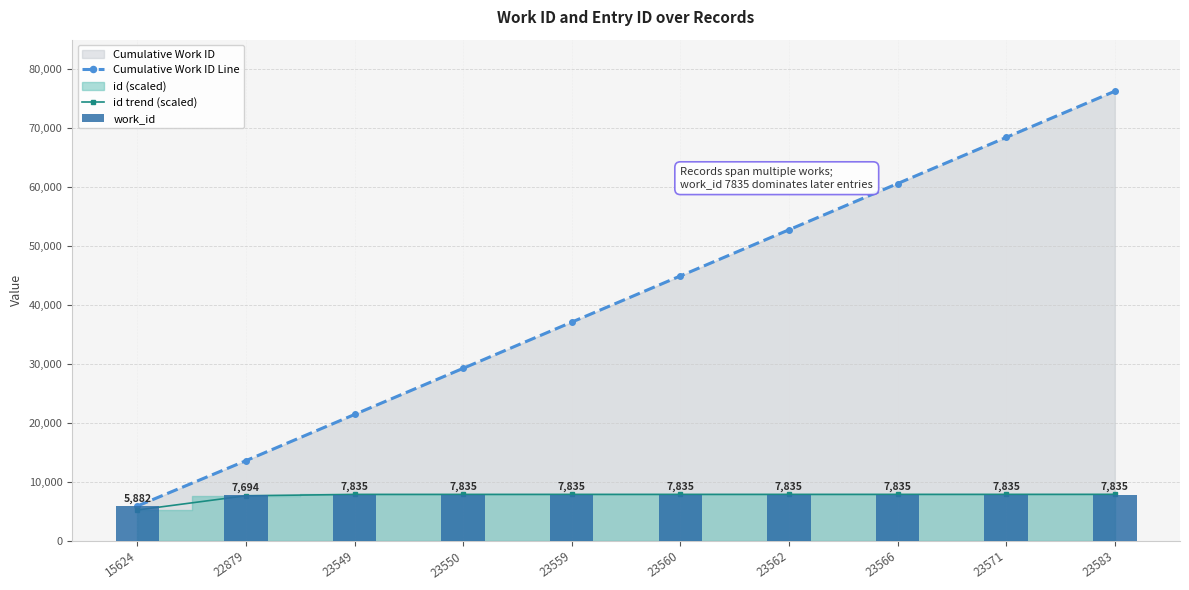

What value does the work_id series have at 23550?

7835.0